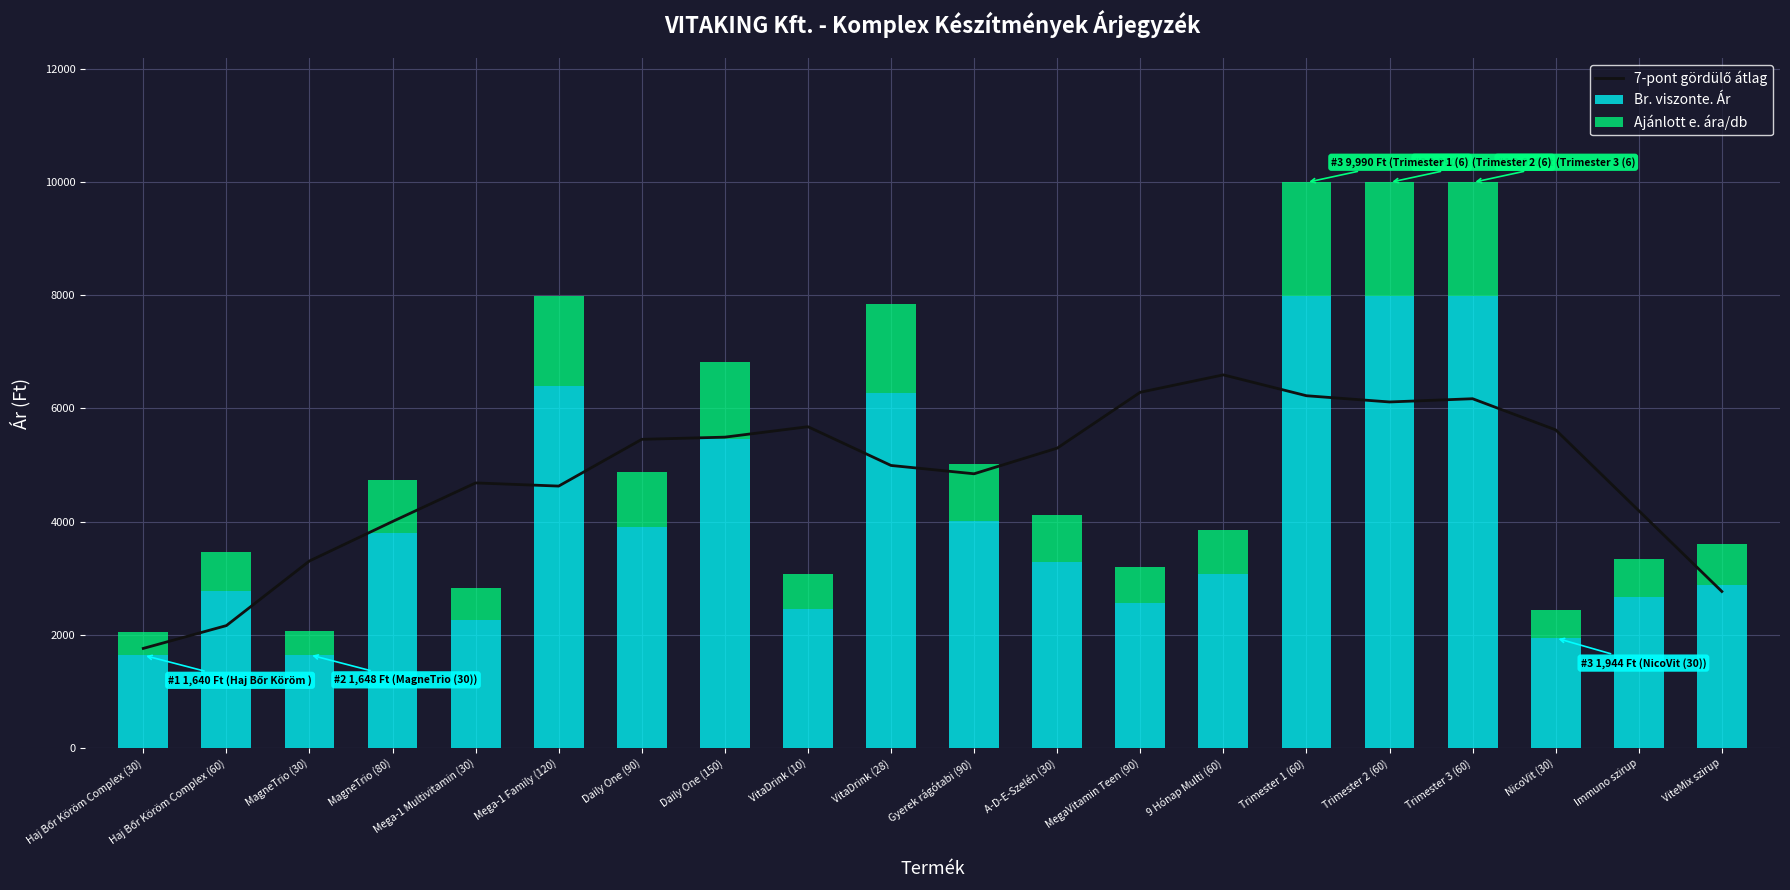

At which label does 7-pont gördülő átlag first exceed 5297?

Daily One (90)